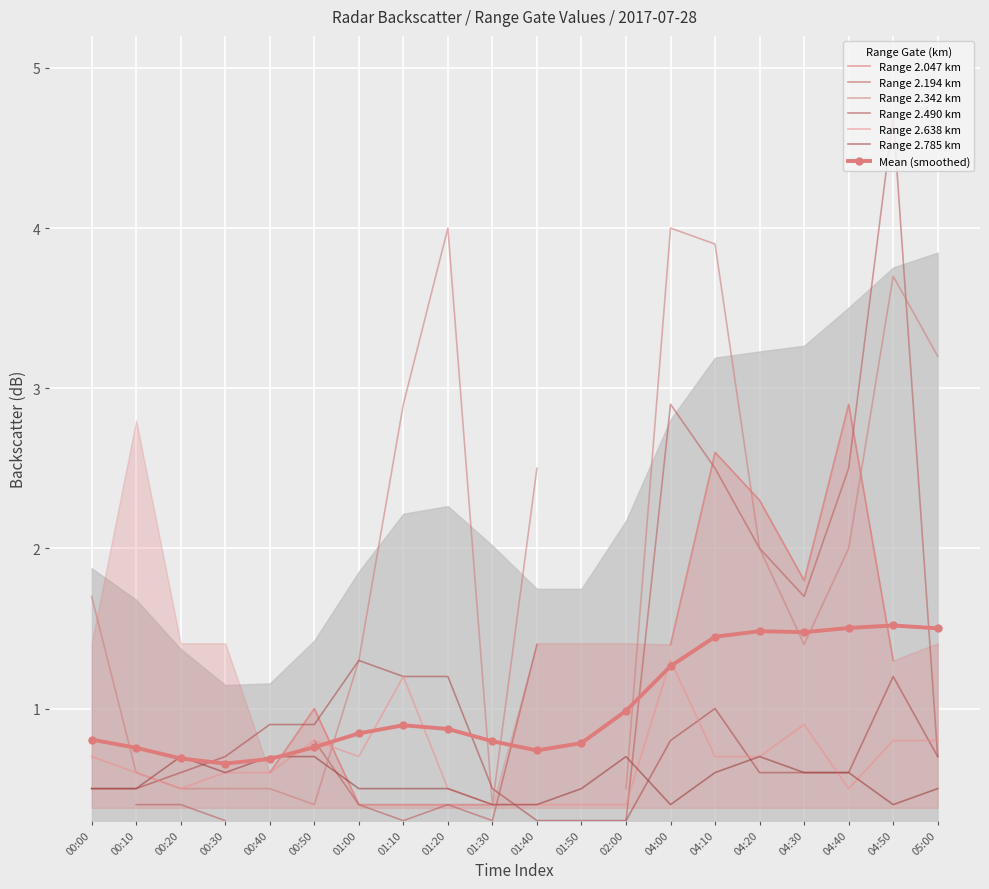

What position from the left is 04:10?

15